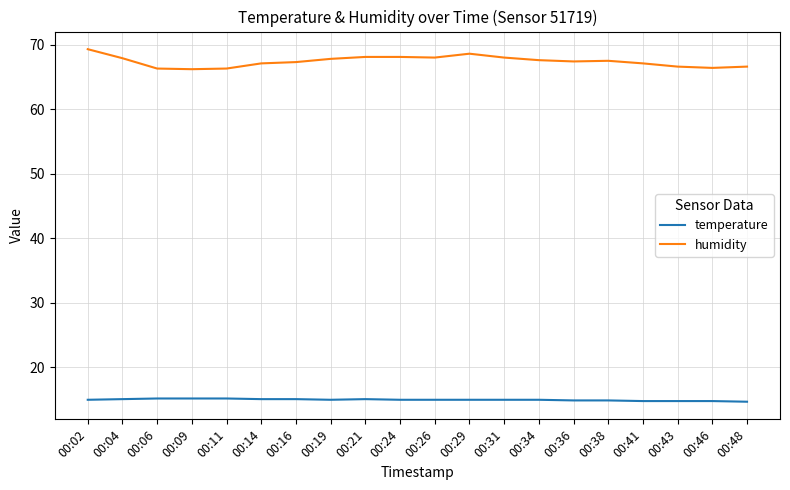

Is it true that humidity equals 100.2 at 00:36?

False